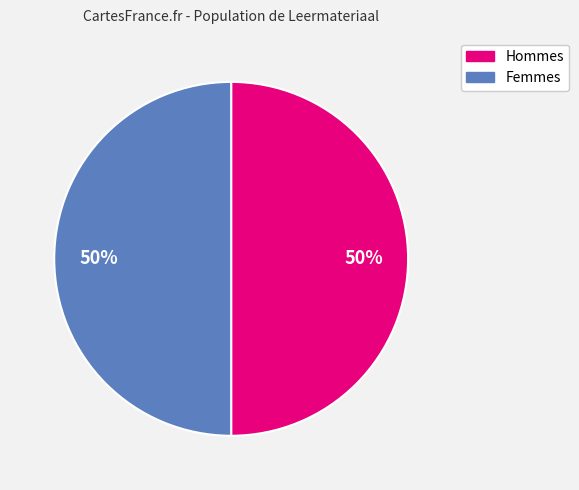

Approximately how many times larger is the value at Femmes compared to Hommes?

1.0